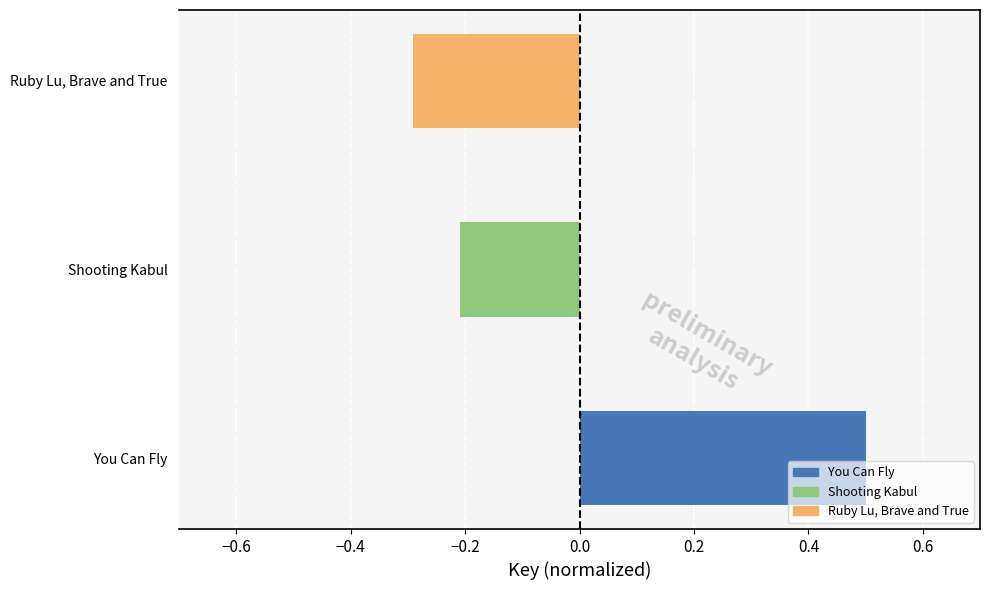

List the labels in order of value, largest first.

You Can Fly, Shooting Kabul, Ruby Lu, Brave and True